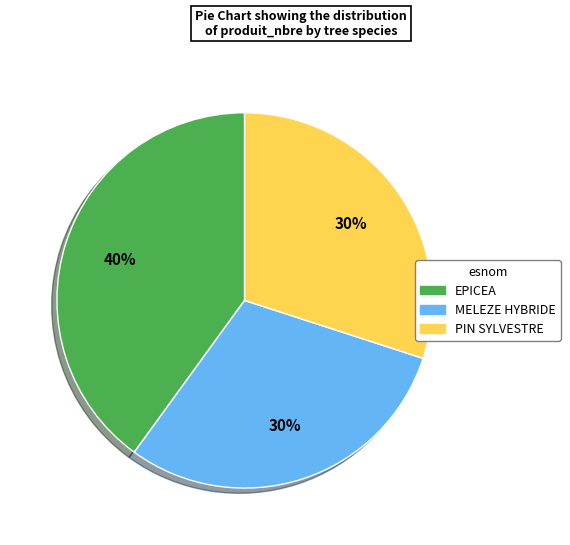

True or false: MELEZE HYBRIDE accounts for 30% of the total.

True